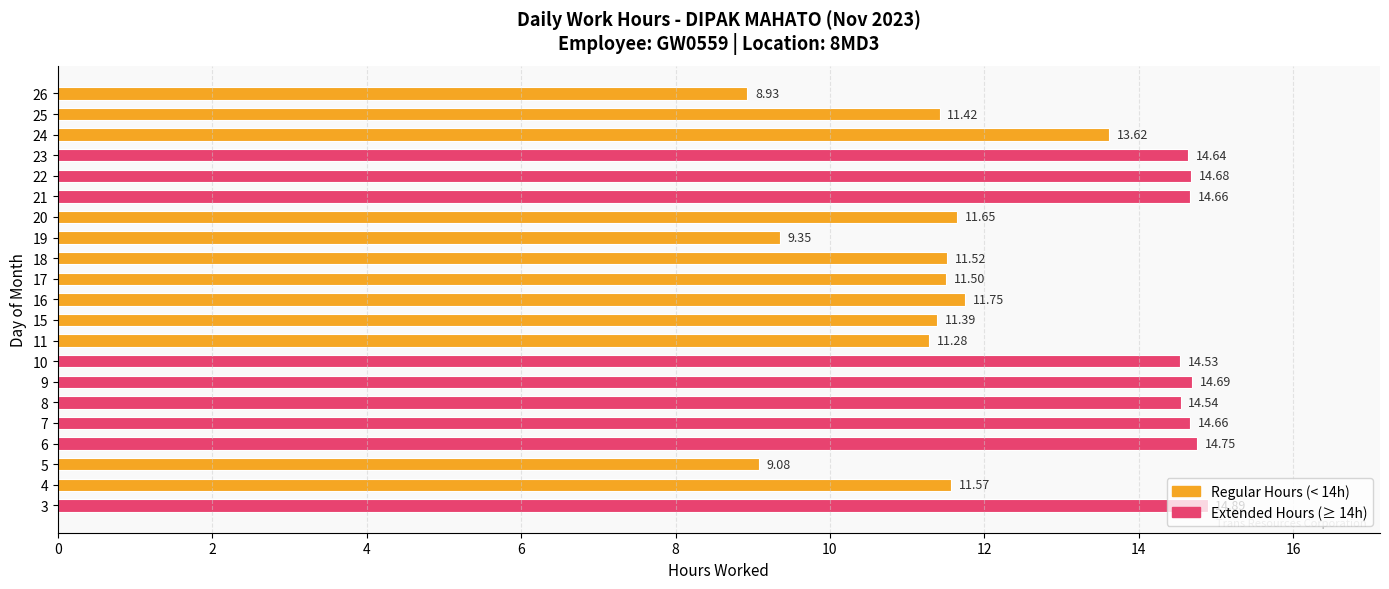

How many values exceed 11?

18